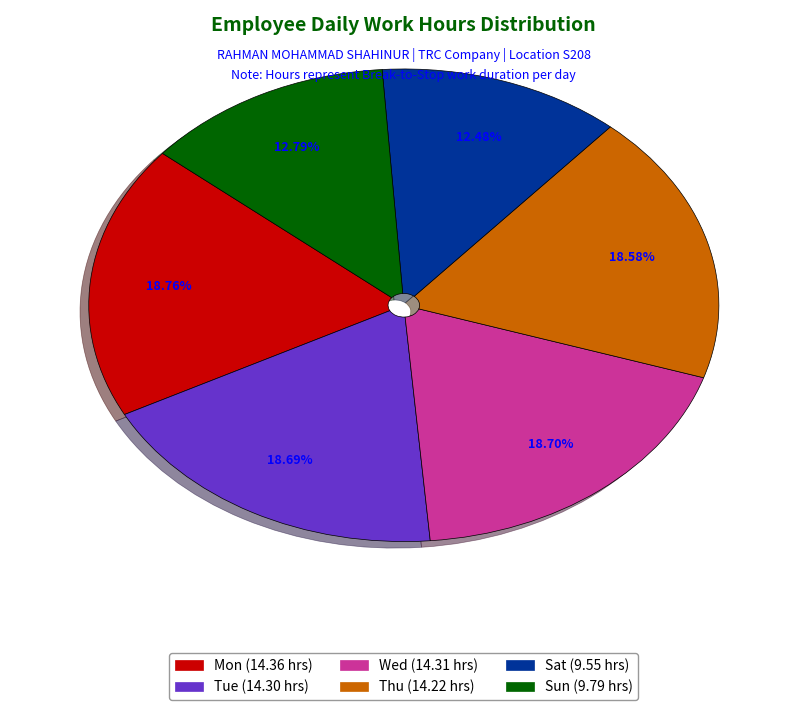

Does any single category account for the majority?

No